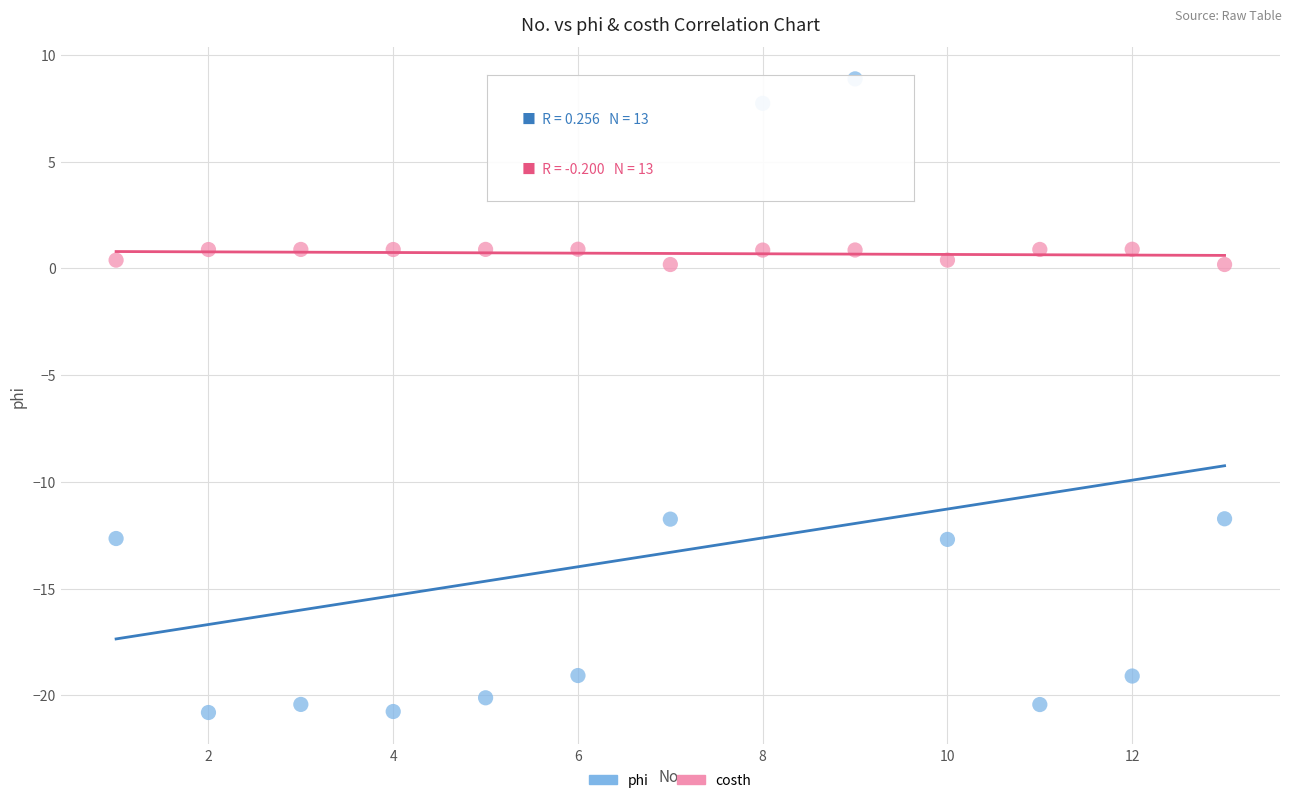

Which series reaches the maximum Y coordinate?

phi